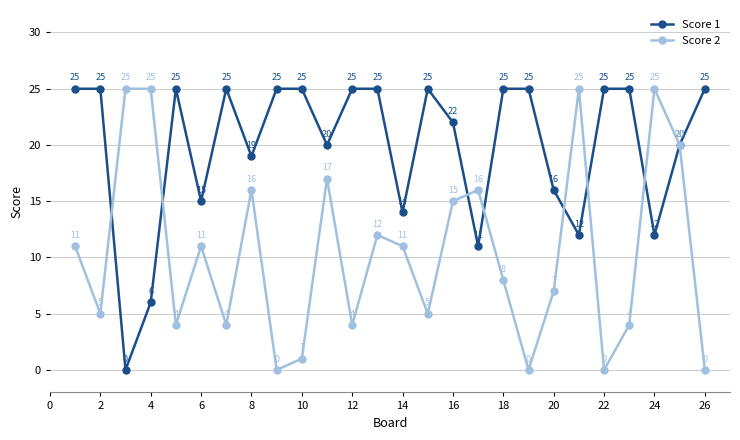

Is this an area chart (filled region under the line)?

No